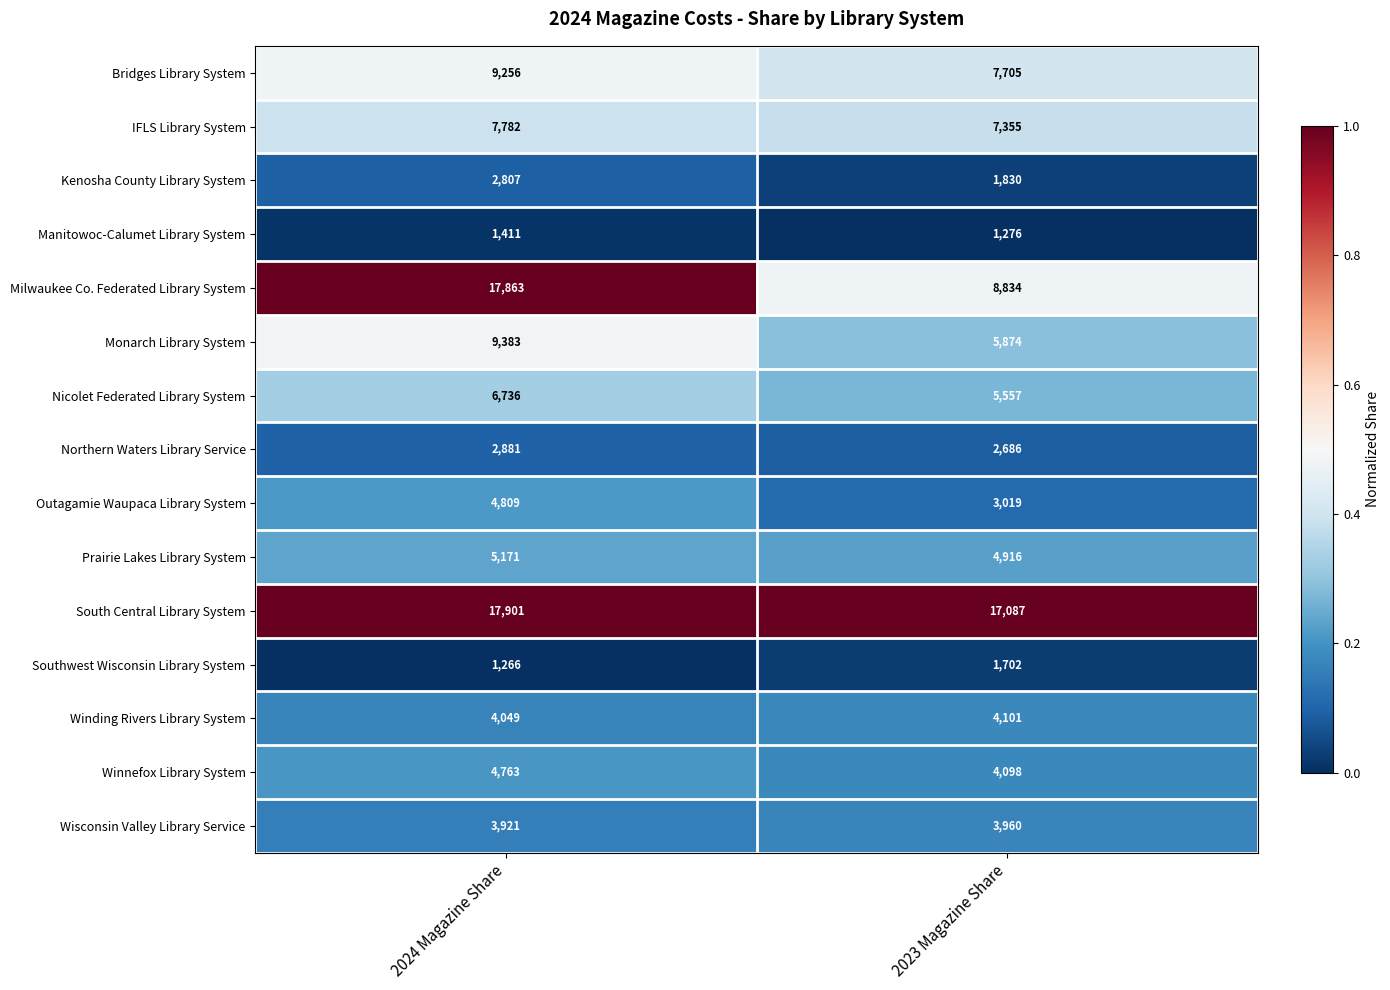

Which series has the largest range (max minus min)?

Milwaukee Co. Federated Library System